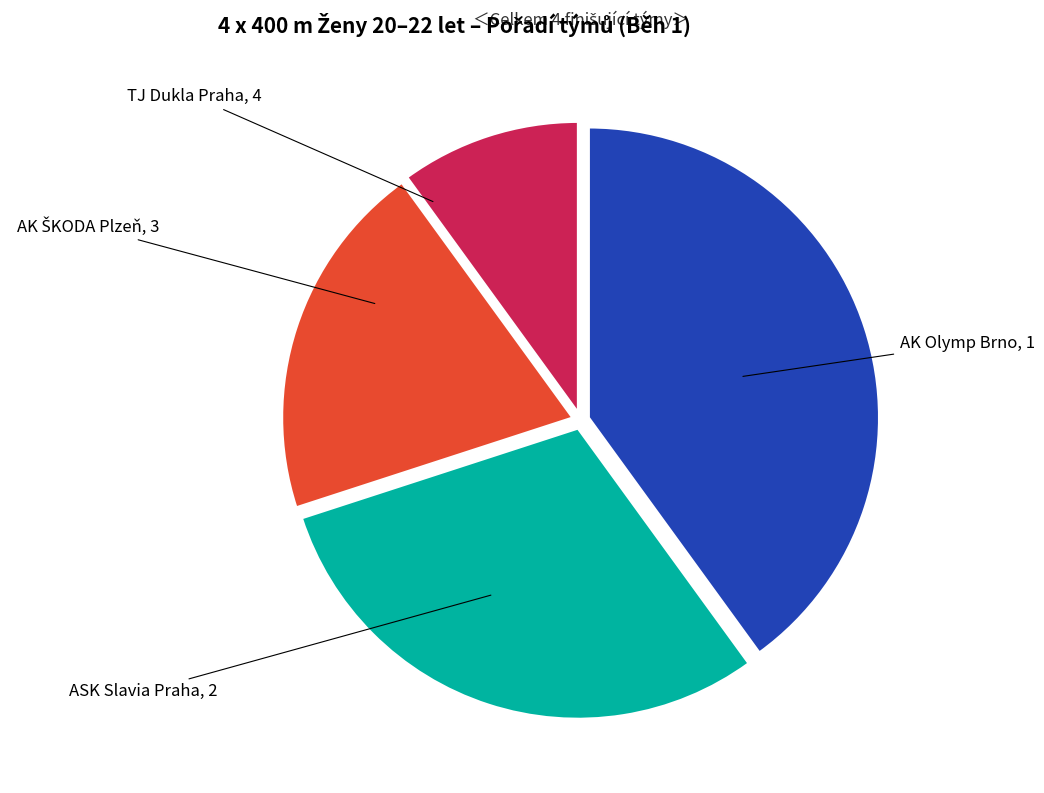

What is the largest slice in the pie chart?

AK Olymp Brno